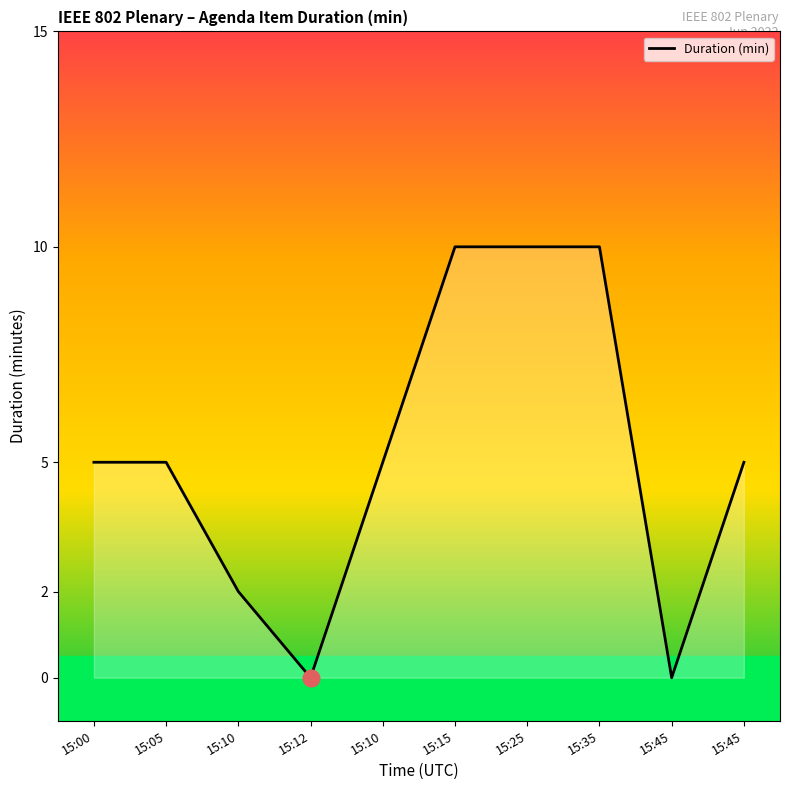

Where is the data nearest to the value 5?

15:45